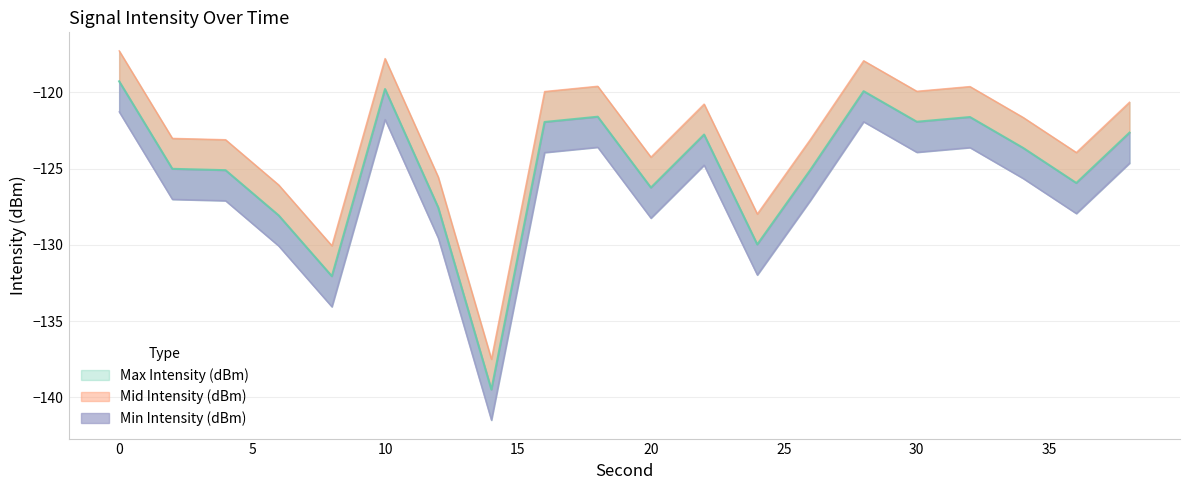

What is the difference between the second highest and minimum values in the Mid Intensity (dBm) series?

19.7